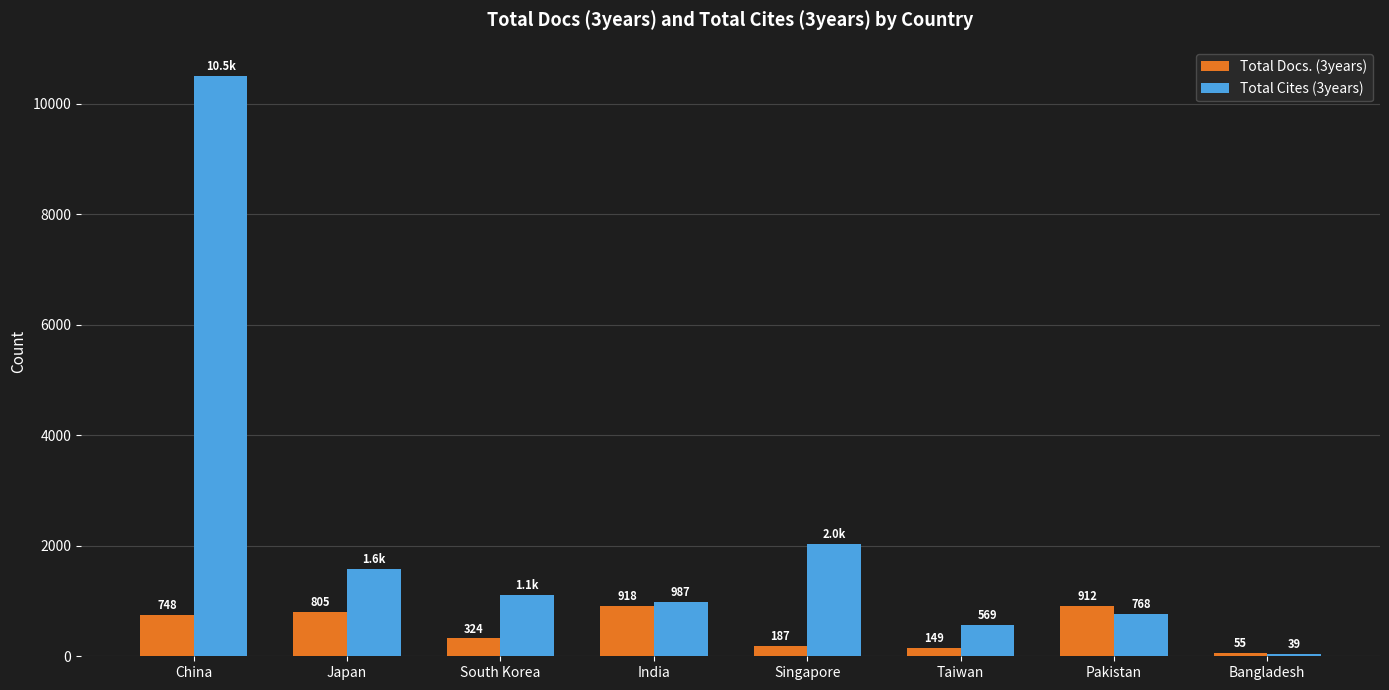

Reading left to right, list all the values displayed in this chart.

Total Docs. (3years): 748	805	324	918	187	149	912	55
Total Cites (3years): 10510	1578	1106	987	2030	569	768	39